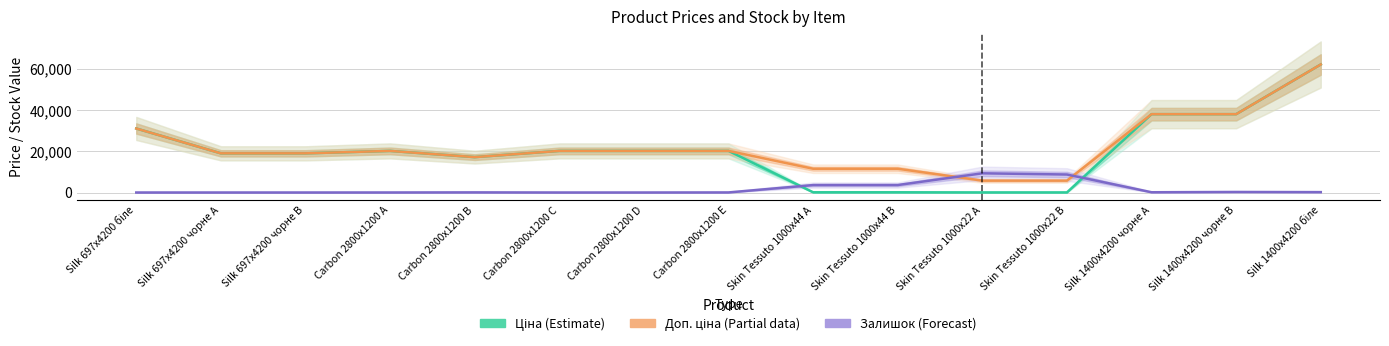

What is the total value across all series at Carbon 2800x1200 A?

40384.5